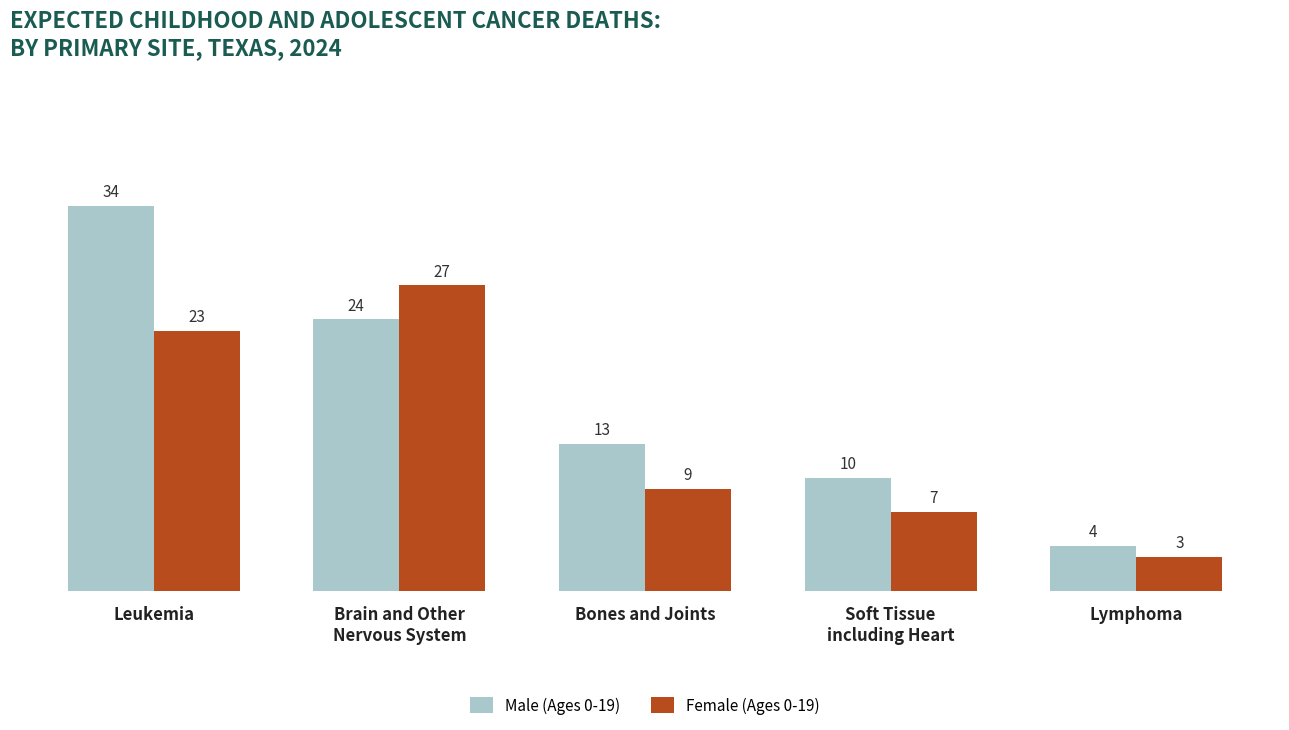

Reading left to right, what are all the values shown in this chart?

Male (Ages 0-19): 34	24	13	10	4
Female (Ages 0-19): 23	27	9	7	3